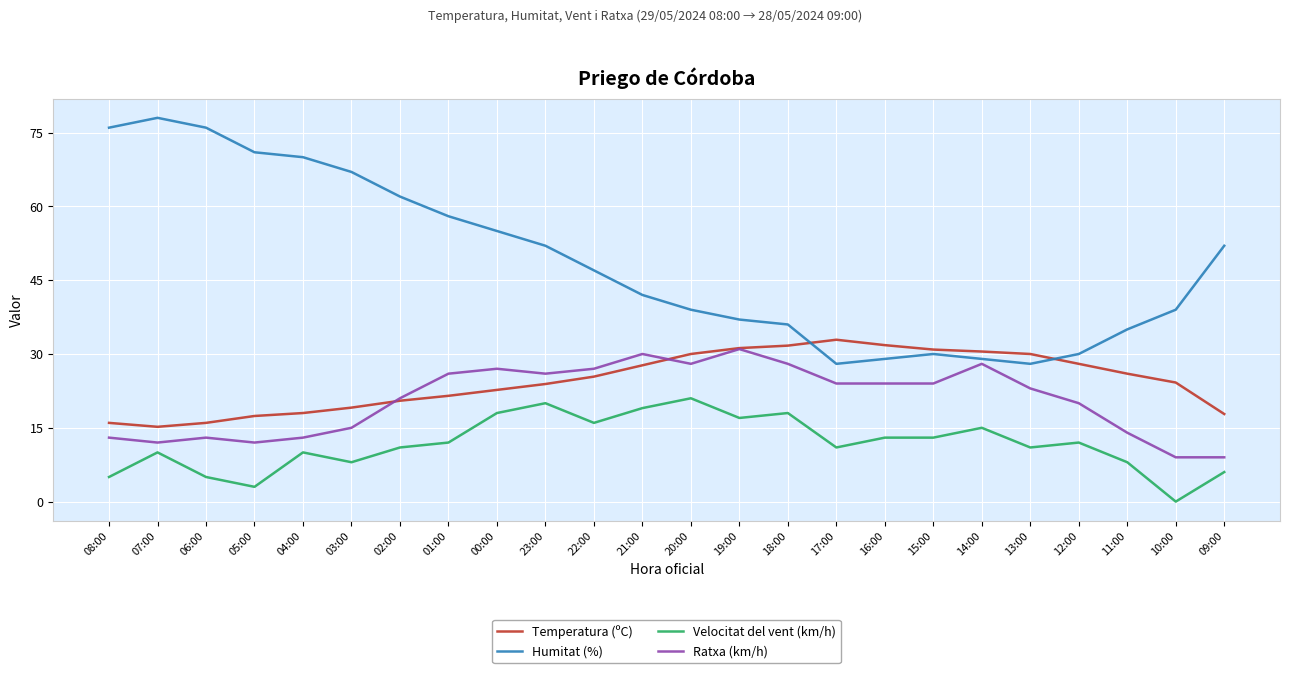

What is the maximum value shown in the chart?

78.0